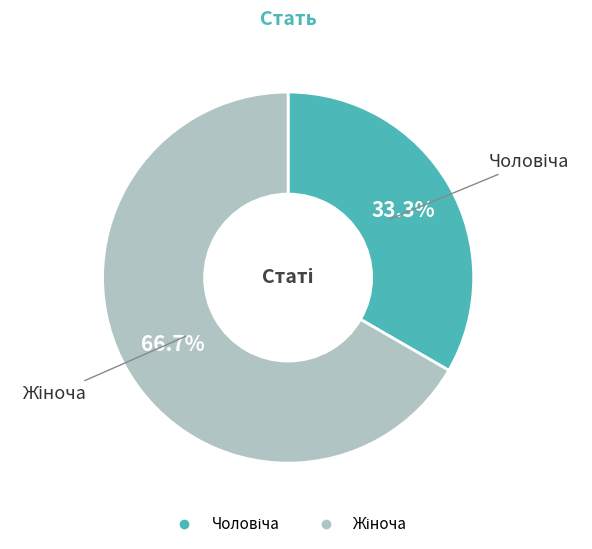

How many slices are in this pie chart?

2